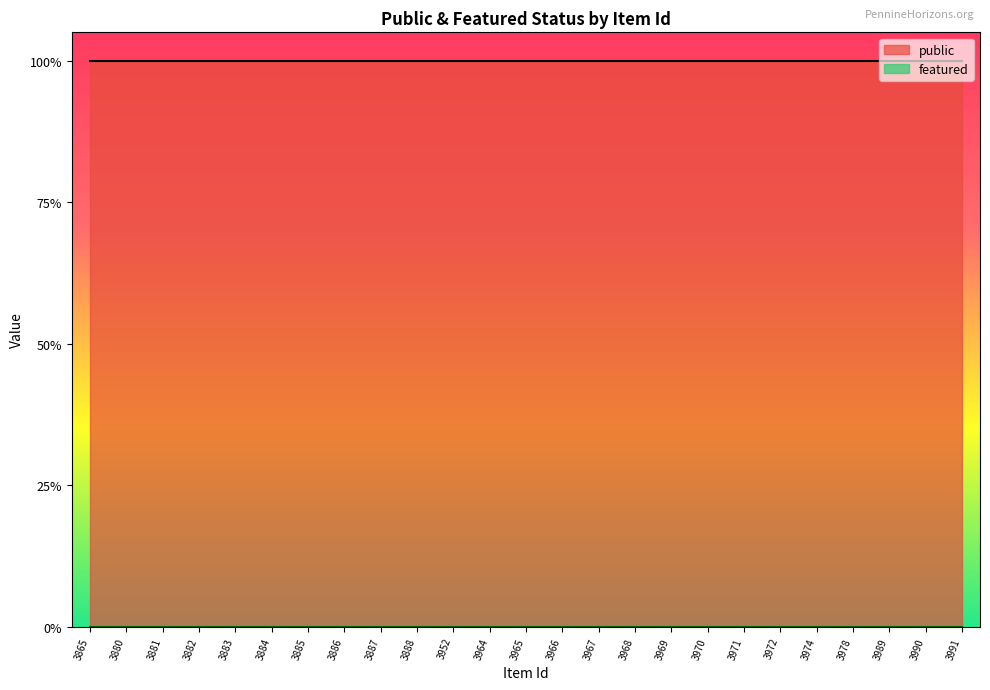

Does the chart display data point markers on the line(s)?

No